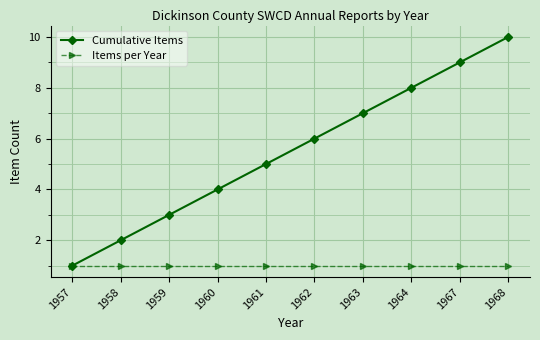

The Cumulative Items series shows 4 at 1960. True or false?

True